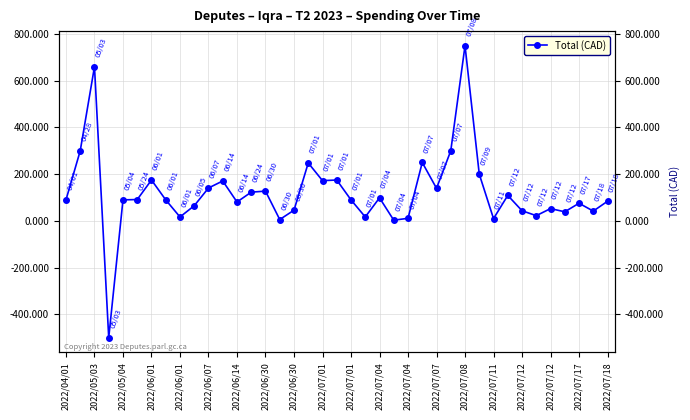

What is the greatest value displayed?

750.0